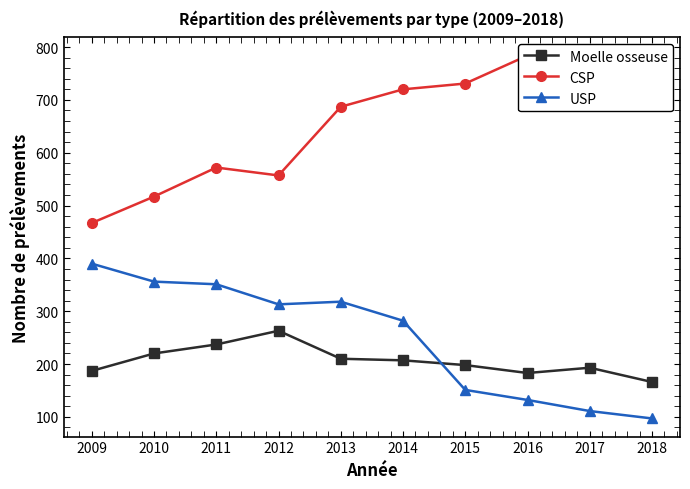

At which label does CSP first exceed 720?

2015